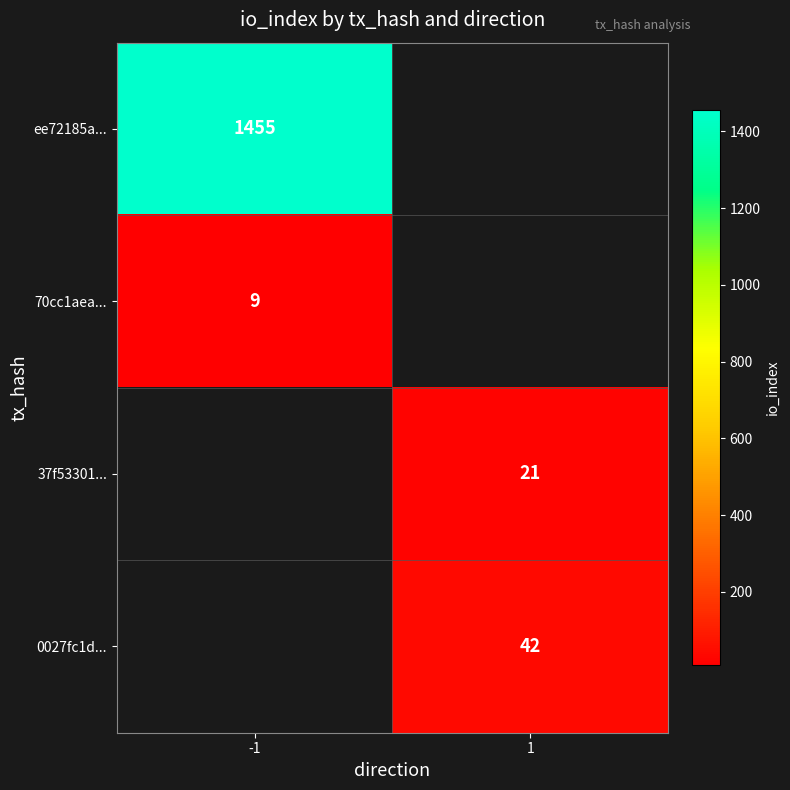

The 70cc1aea... series shows 13 at -1. True or false?

False